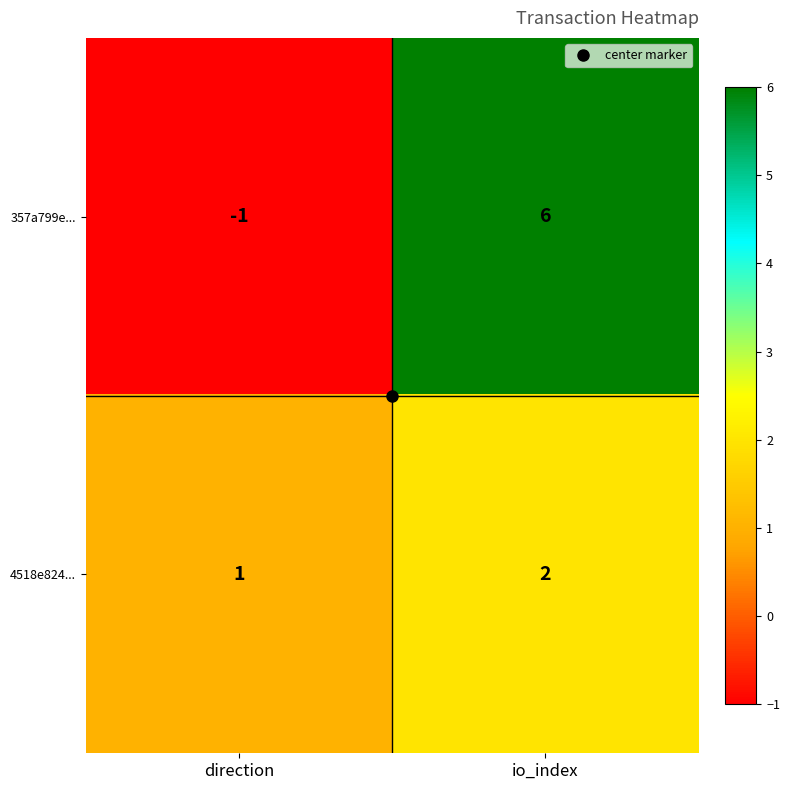

What is the maximum value for 357a799e...?

6